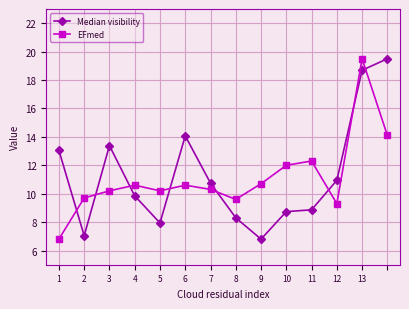

True or false: EFmed has more than 1 interior local peaks.

True